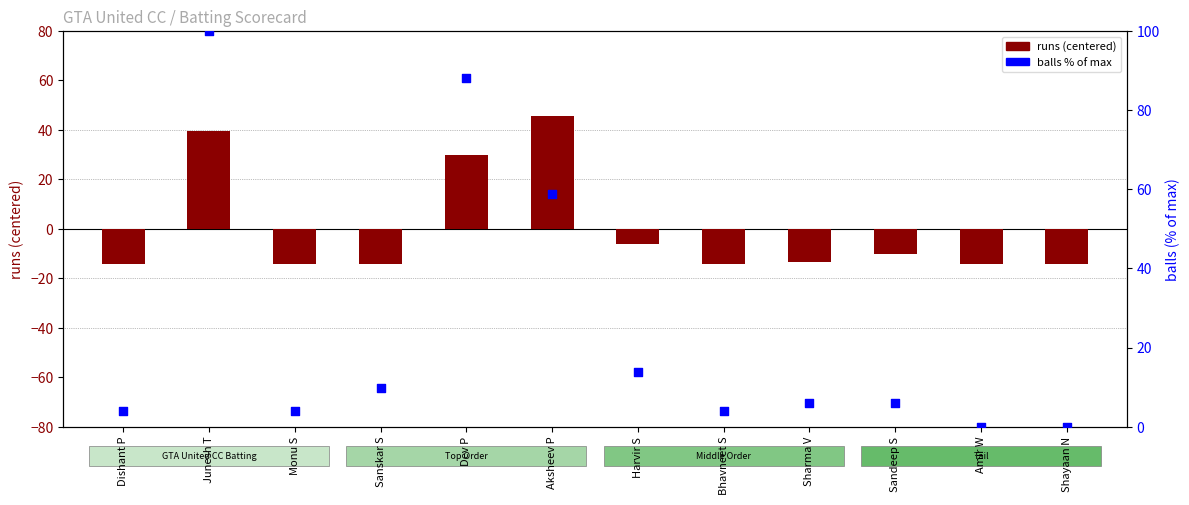

Which series reaches the maximum Y coordinate?

balls (% of max)